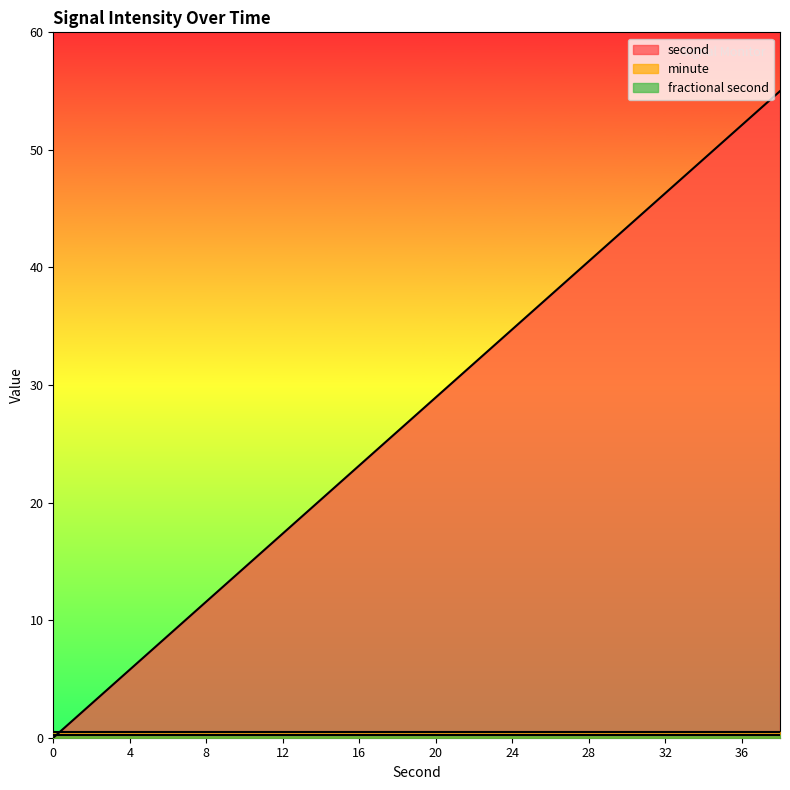

True or false: fractional second and minute intersect in this chart.

False